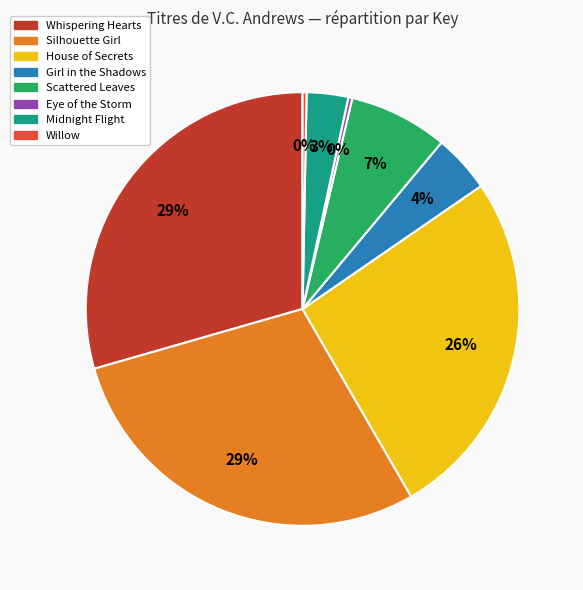

To the nearest percent, what is the combined percentage of Whispering Hearts and Scattered Leaves?

37%